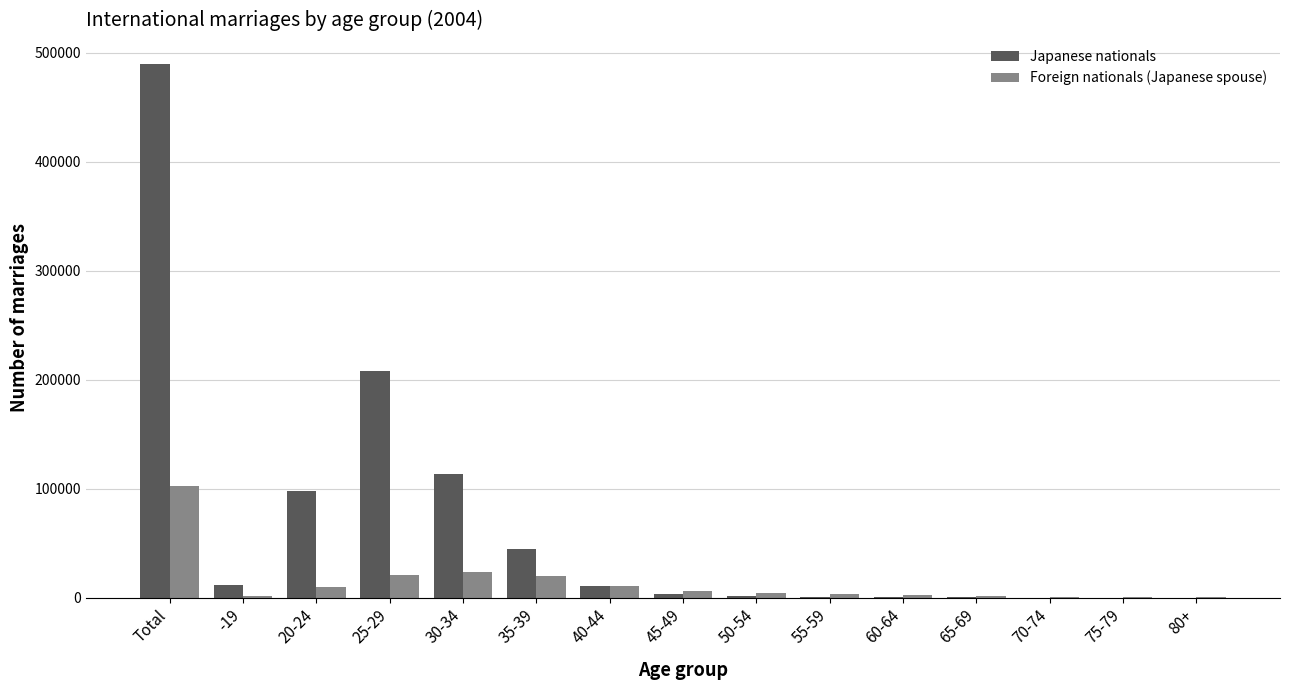

Which series changed the most between 35-39 and 45-49?

Japanese nationals